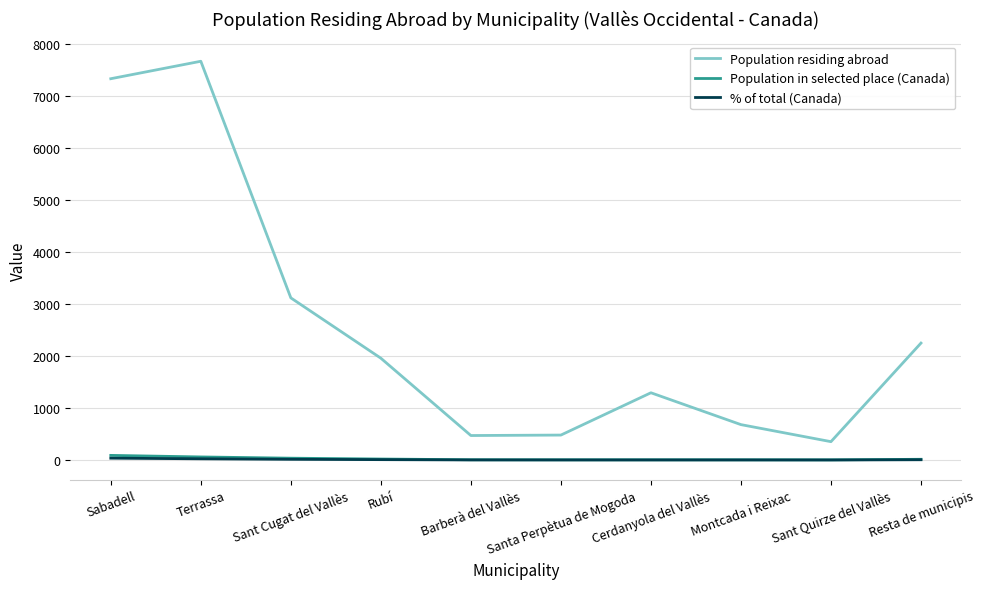

Which series has the largest total across all categories?

Population residing abroad